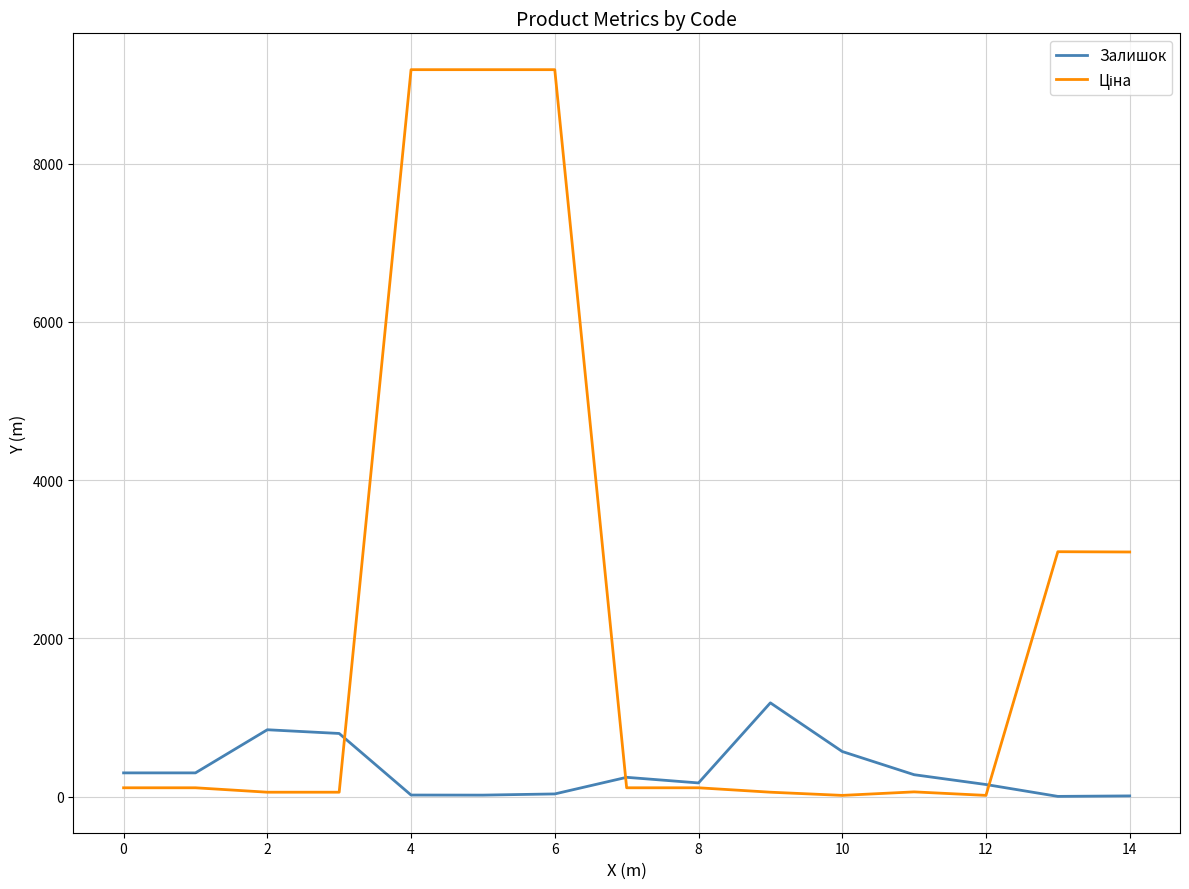

What is the greatest value displayed?

9185.9